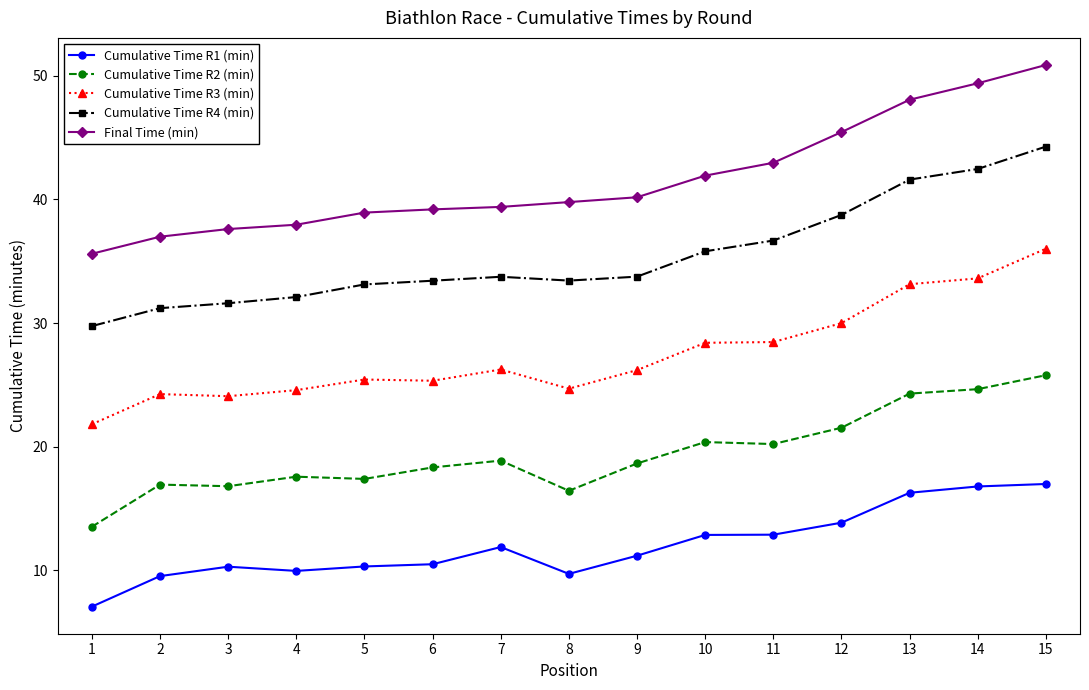

What is the difference between the Cumulative Time R4 (min) values at 13 and 4?

9.5